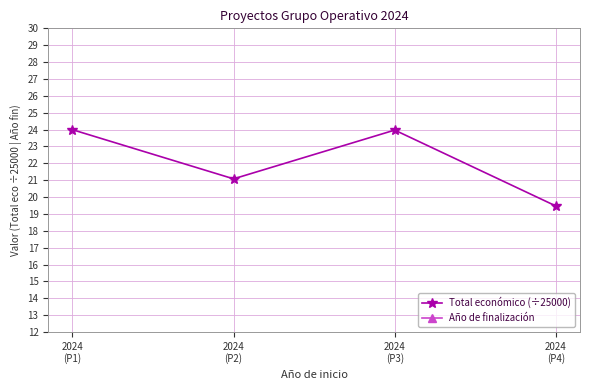

Reading left to right, extract all data points from this chart.

Total económico (÷25000): 2024
(P1)=24.0	2024
(P2)=21.1	2024
(P3)=24.0	2024
(P4)=19.5
Año de finalización: 2024
(P1)=2027.0	2024
(P2)=2027.0	2024
(P3)=2027.0	2024
(P4)=2026.0